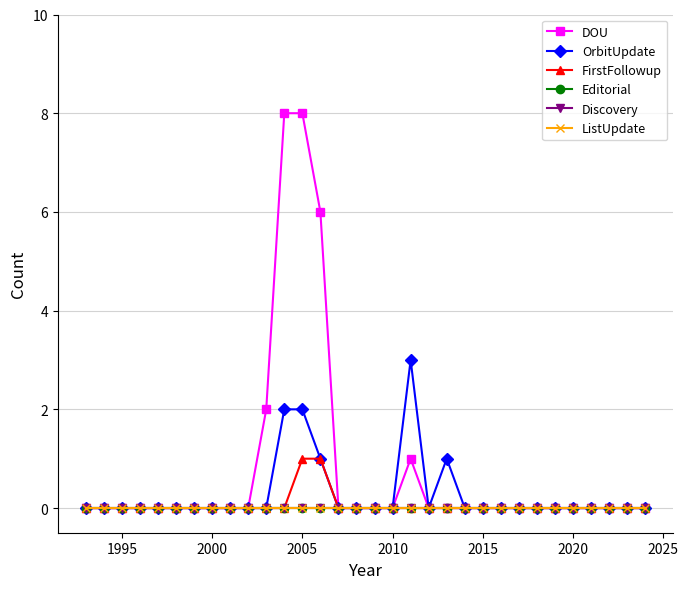

Does the chart have visible grid lines?

Yes